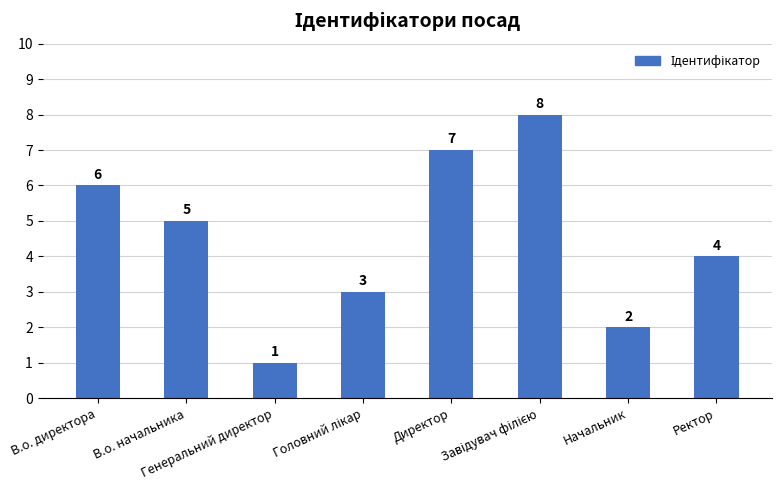

What is the greatest value displayed?

8